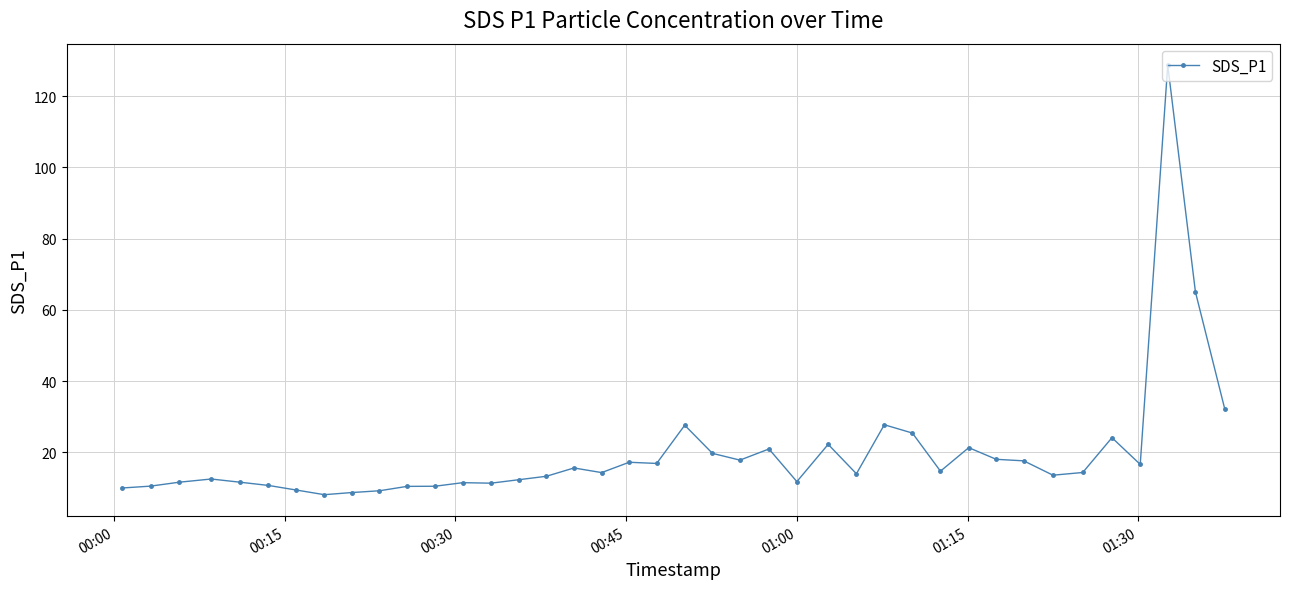

What is the value of the 25th point from the left?

11.8